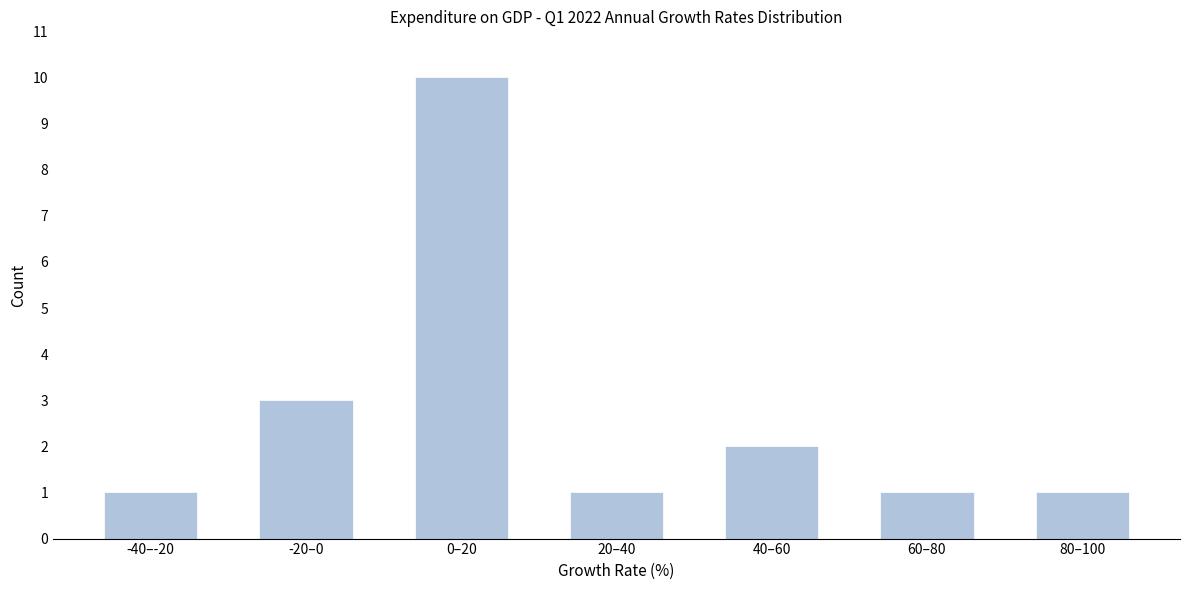

Reading left to right, transcribe all the data shown in this chart.

-40–-20=1	-20–0=3	0–20=10	20–40=1	40–60=2	60–80=1	80–100=1